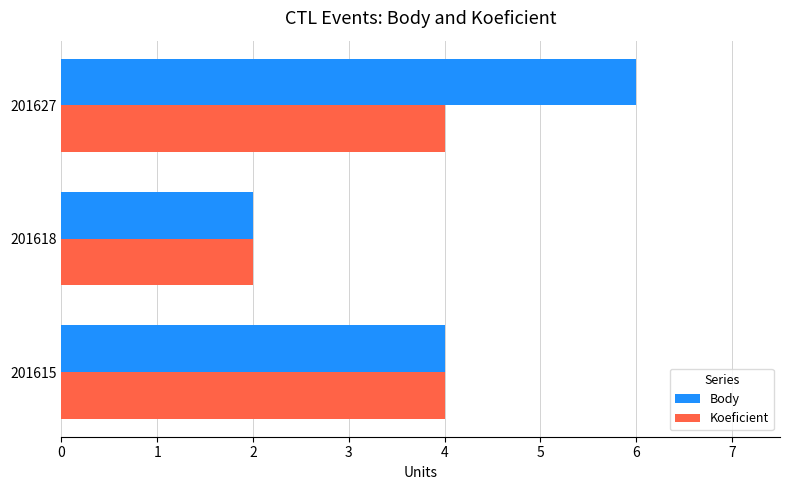

What is the sum of all Koeficient values?

10